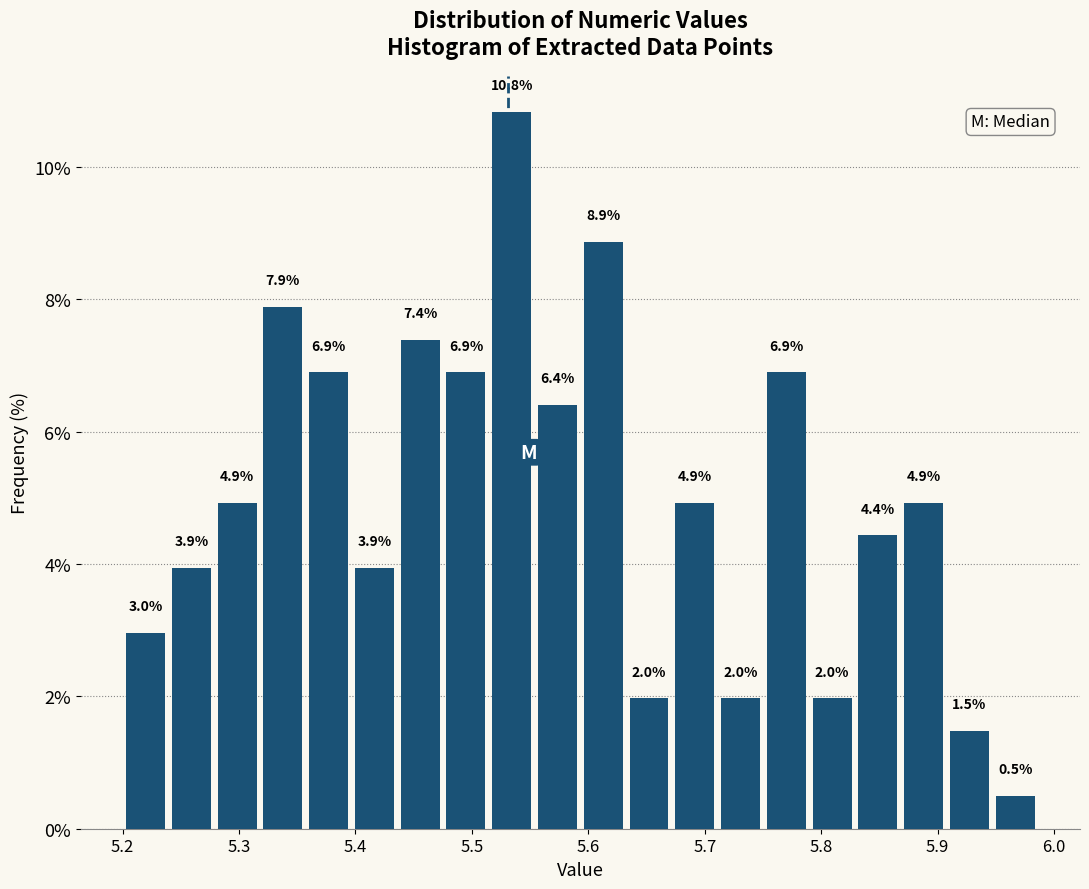

Around what value on the x-axis is the tallest bar? Give the approximate position of its centre, as read against the axis.

5.53